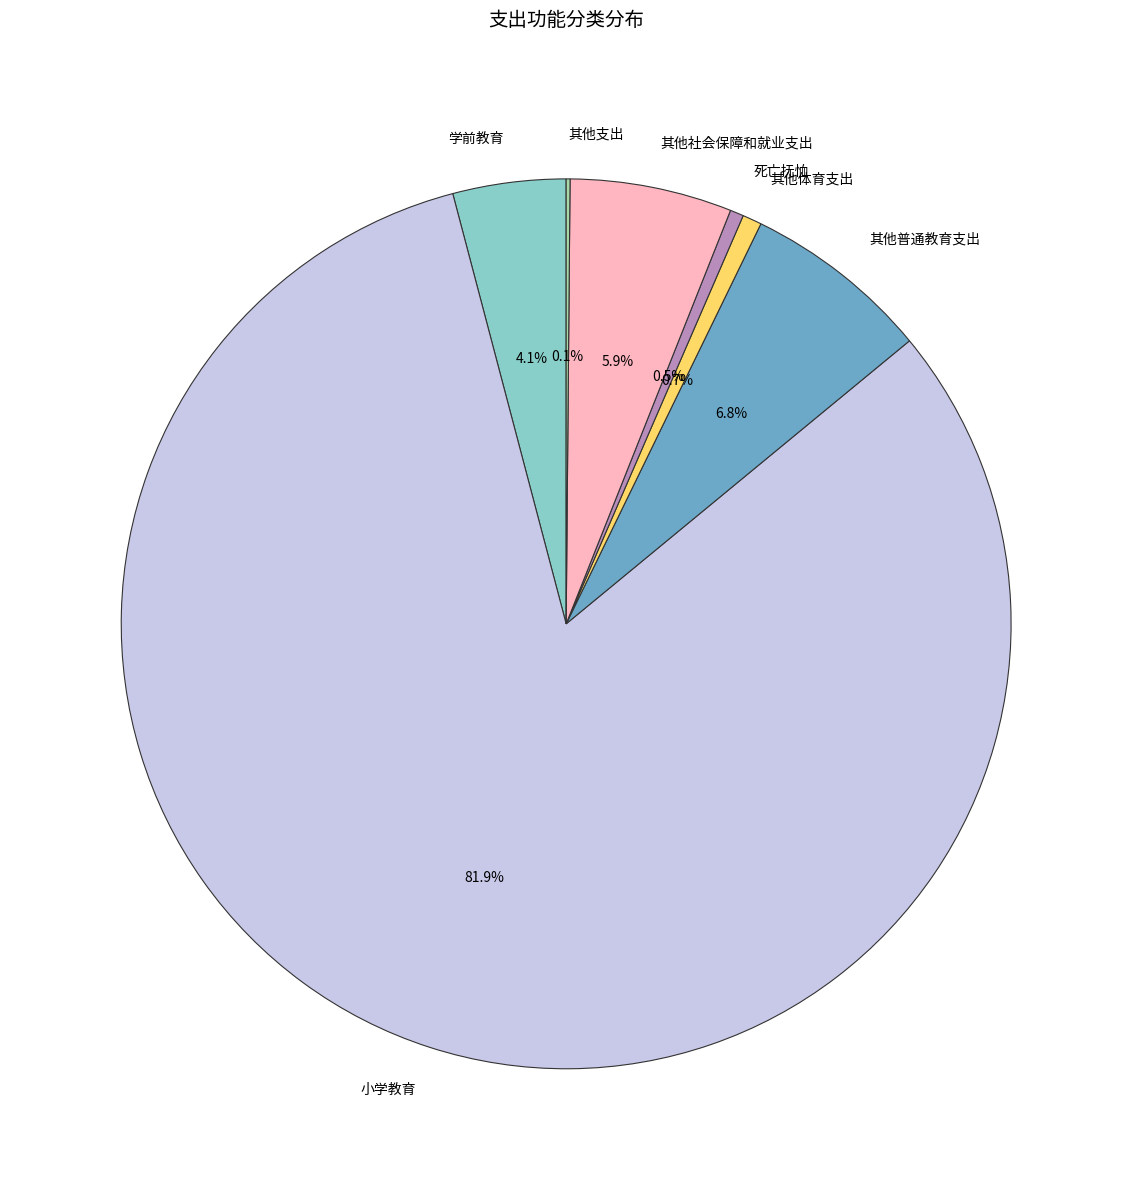

What is the largest slice in the pie chart?

小学教育